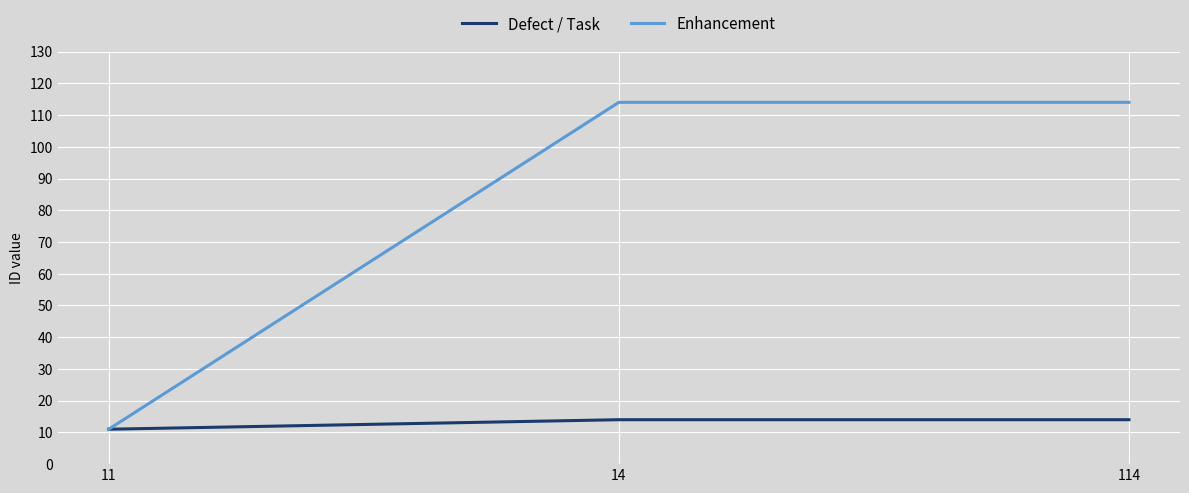

Between 11 and 114, which series saw the biggest shift?

Enhancement